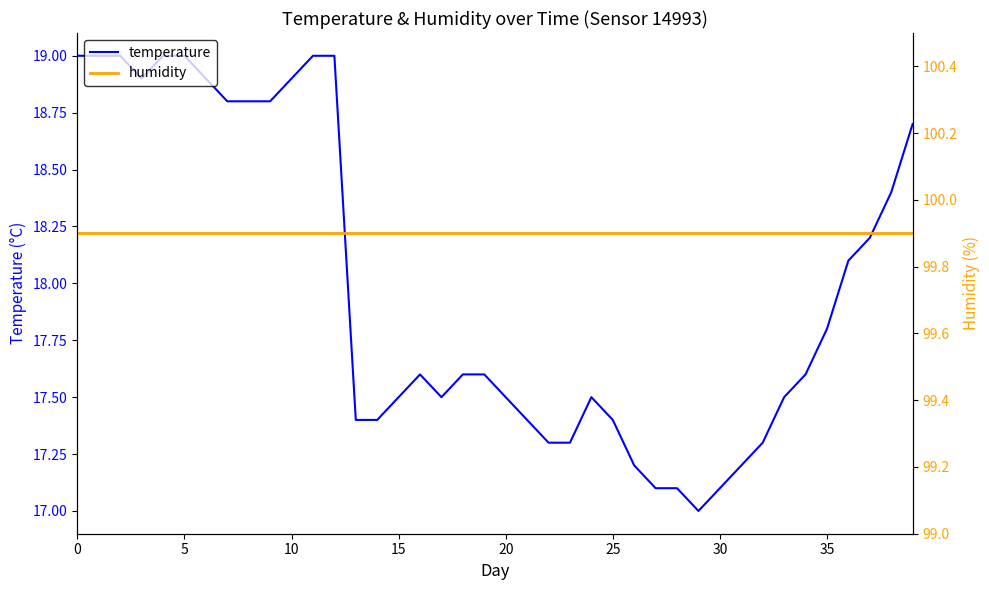

What are all the series names shown in the legend?

temperature, humidity